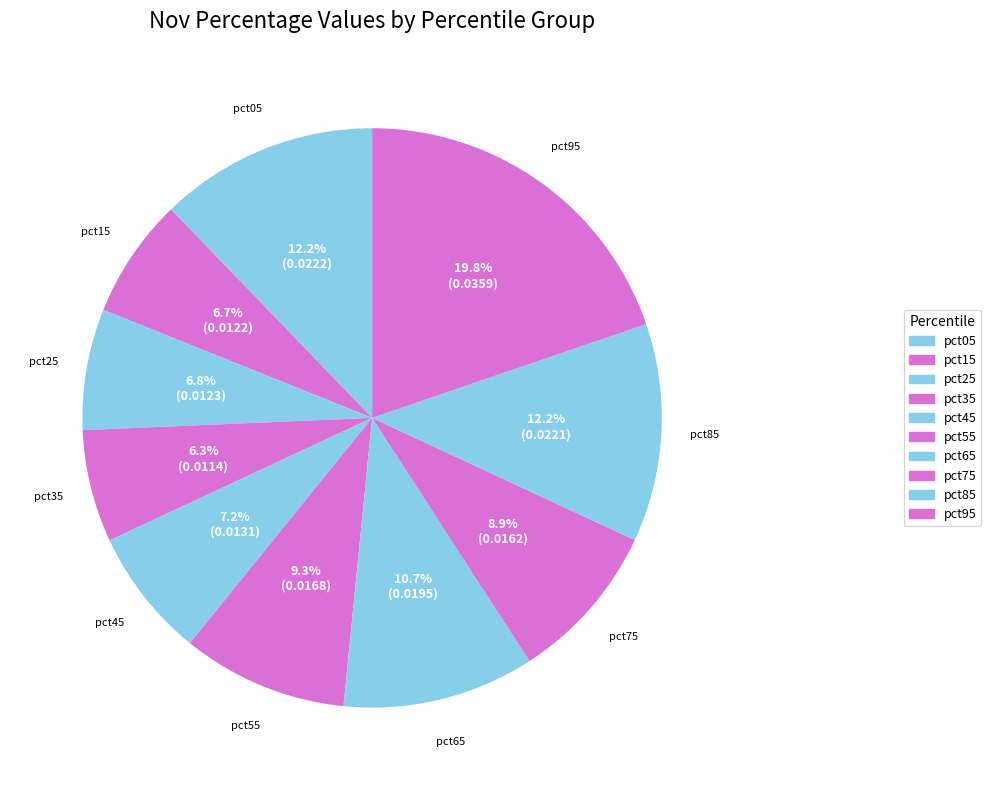

Which category has the smallest portion of the pie?

pct35